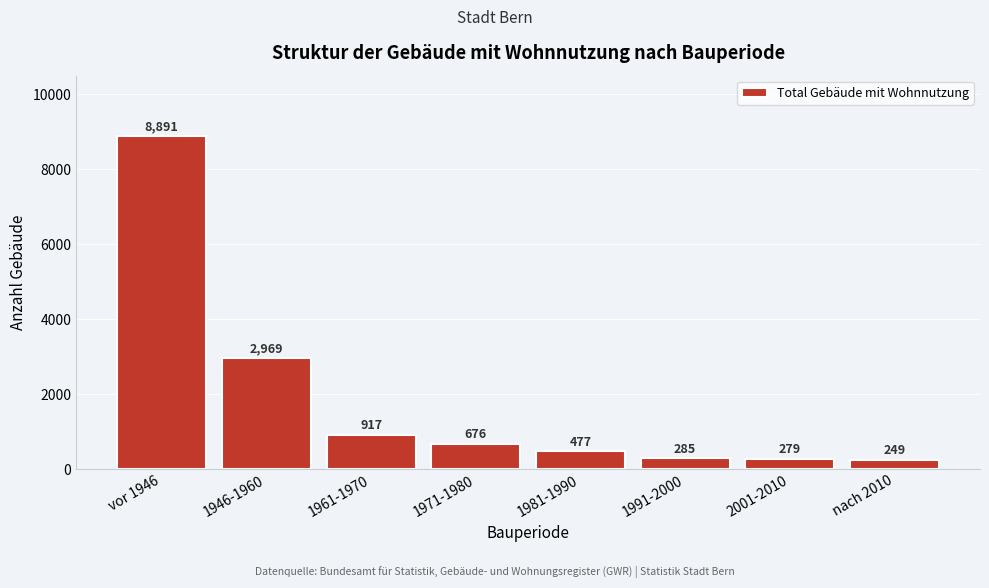

Reading left to right, what are all the values shown in this chart?

8891	2969	917	676	477	285	279	249